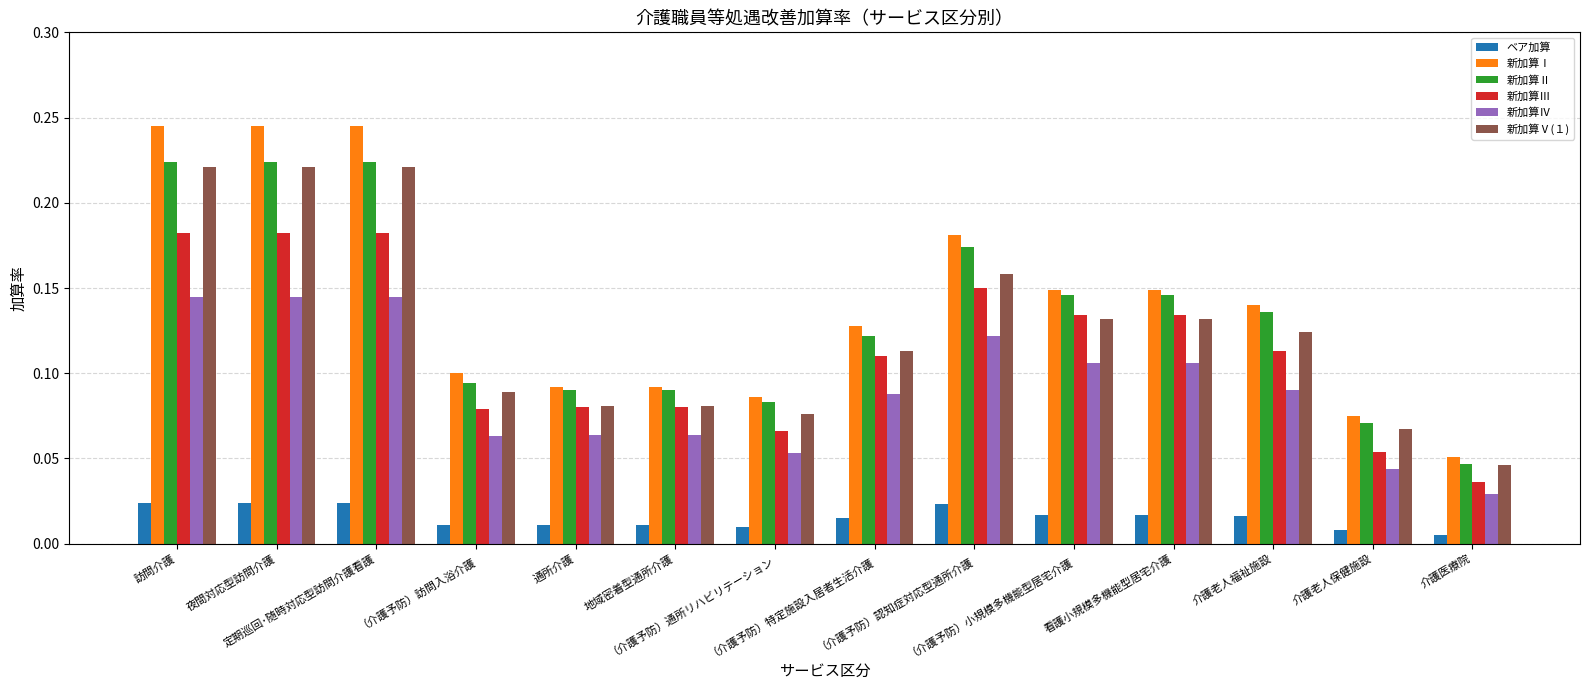

What is the sum of all 新加算Ⅰ values?

2.0